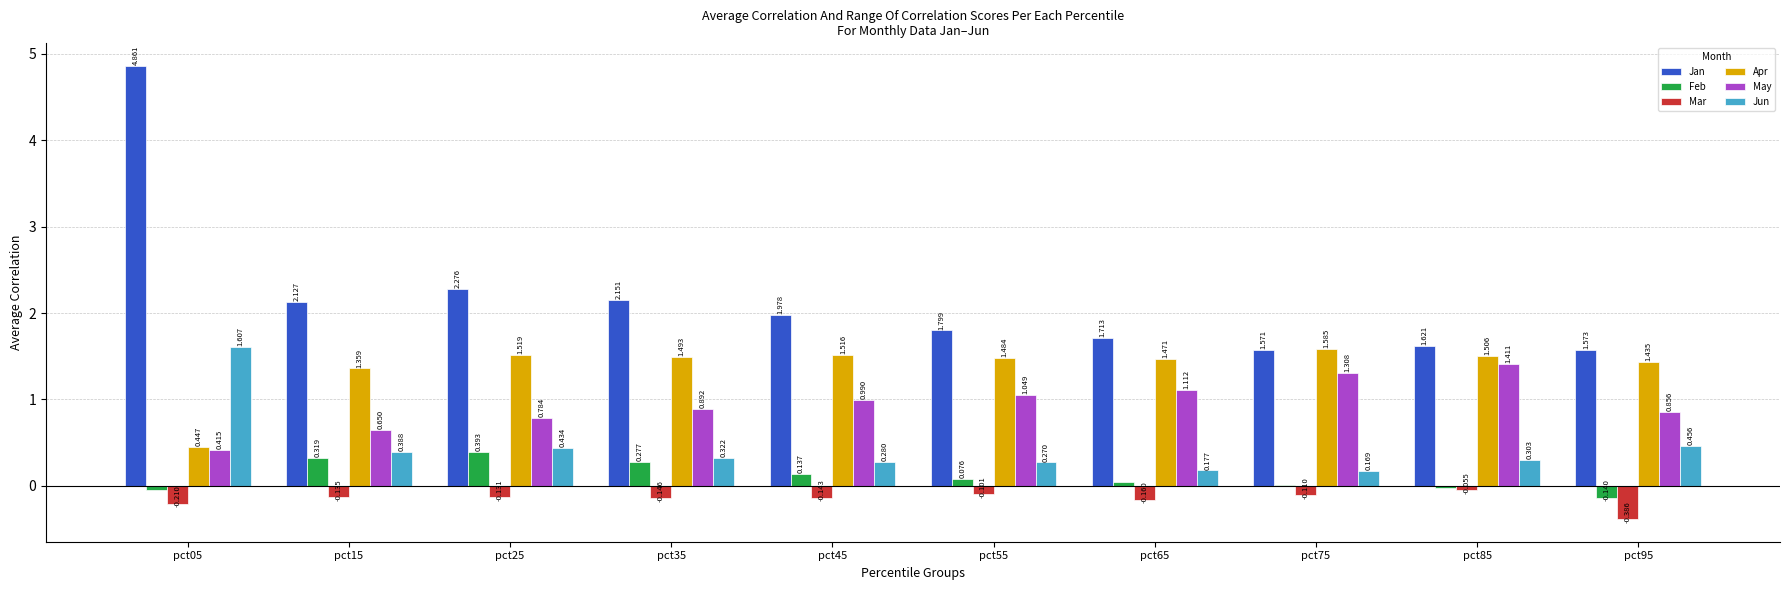

Which series has the widest spread of values?

Jan